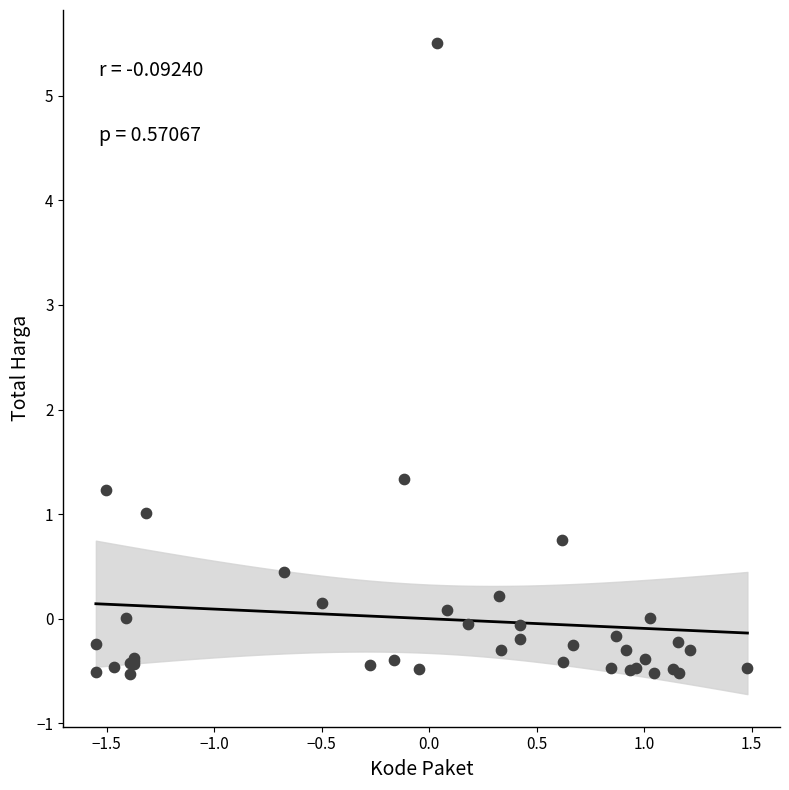

What Y value in the scatter plot is closest to 2?

1.3